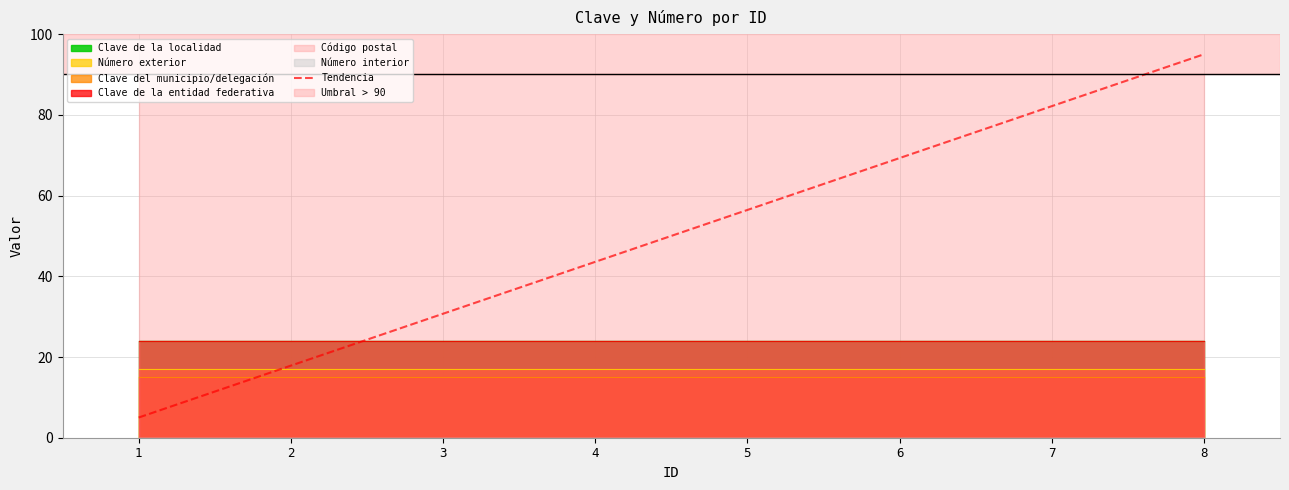

Which has a higher value, 8 or 1?

8